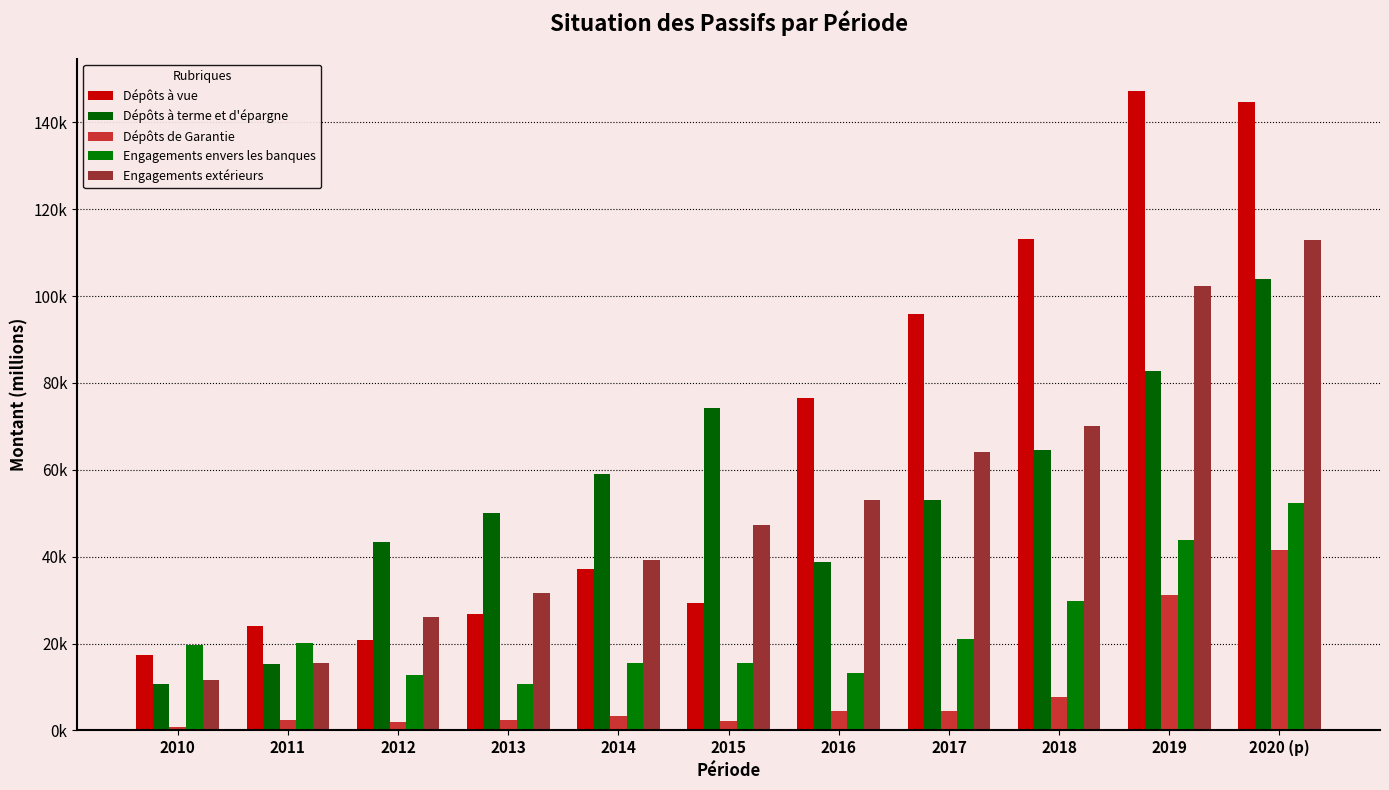

At which label is Dépôts à terme et d'épargne closest to 57353?

2014